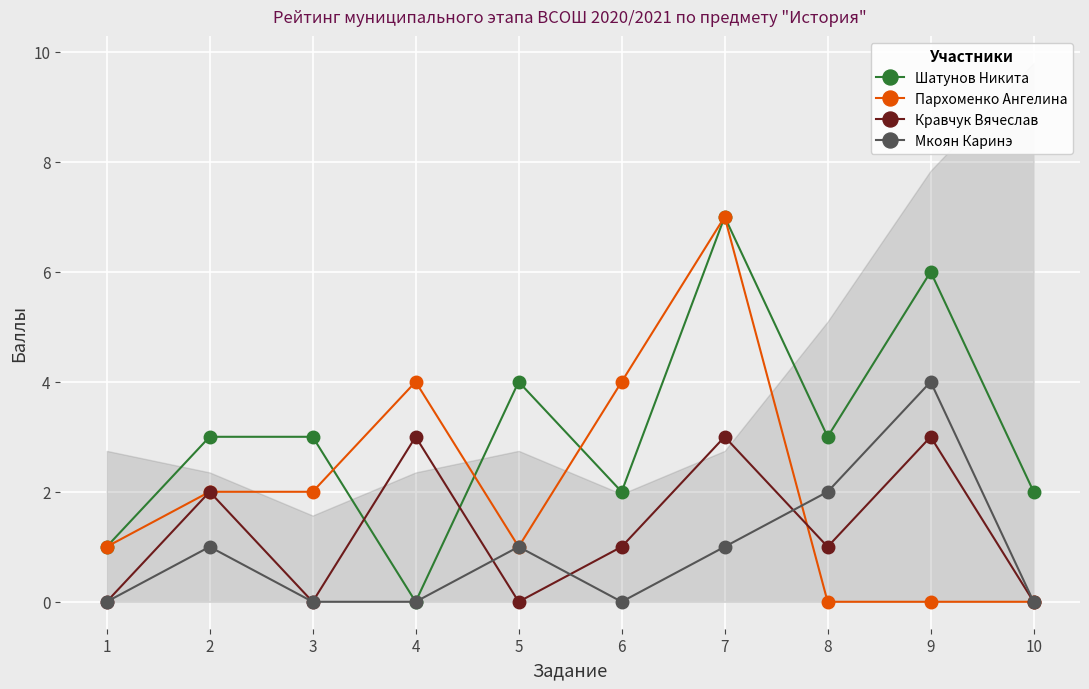

List the labels in order of Пархоменко Ангелина value, smallest first.

8, 9, 10, 1, 5, 2, 3, 4, 6, 7